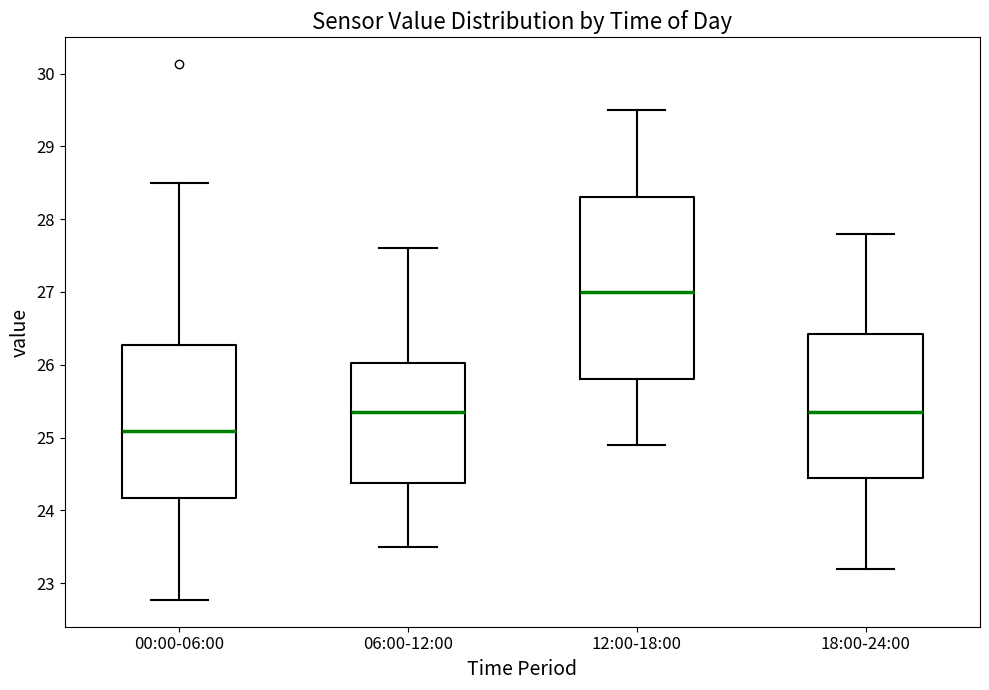

Which box is the tallest, from its lower edge to its upper edge?

12:00-18:00